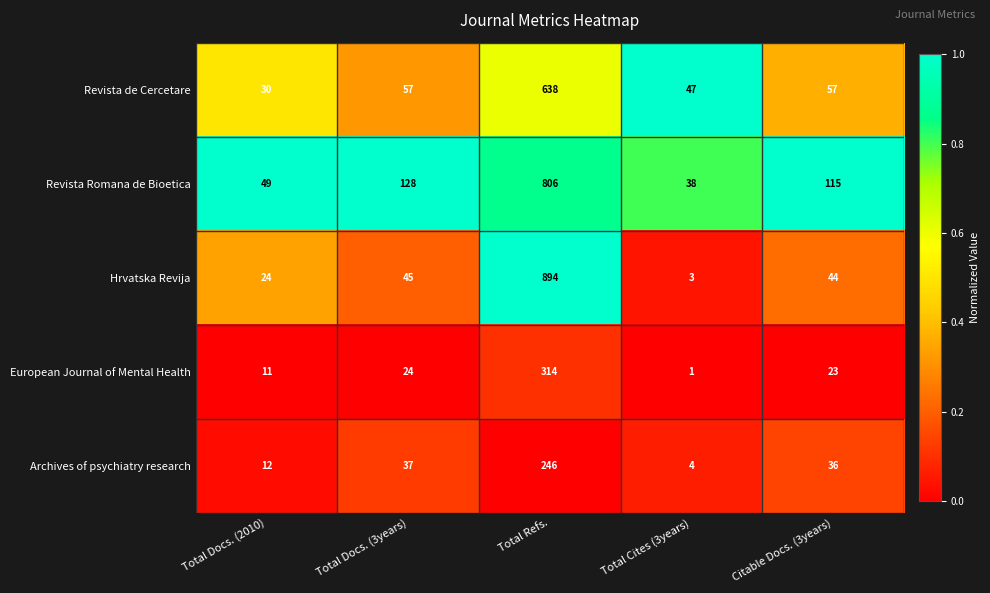

Reading left to right, transcribe all the data shown in this chart.

Revista de Cercetare: 30	57	638	47	57
Revista Romana de Bioetica: 49	128	806	38	115
Hrvatska Revija: 24	45	894	3	44
European Journal of Mental Health: 11	24	314	1	23
Archives of psychiatry research: 12	37	246	4	36